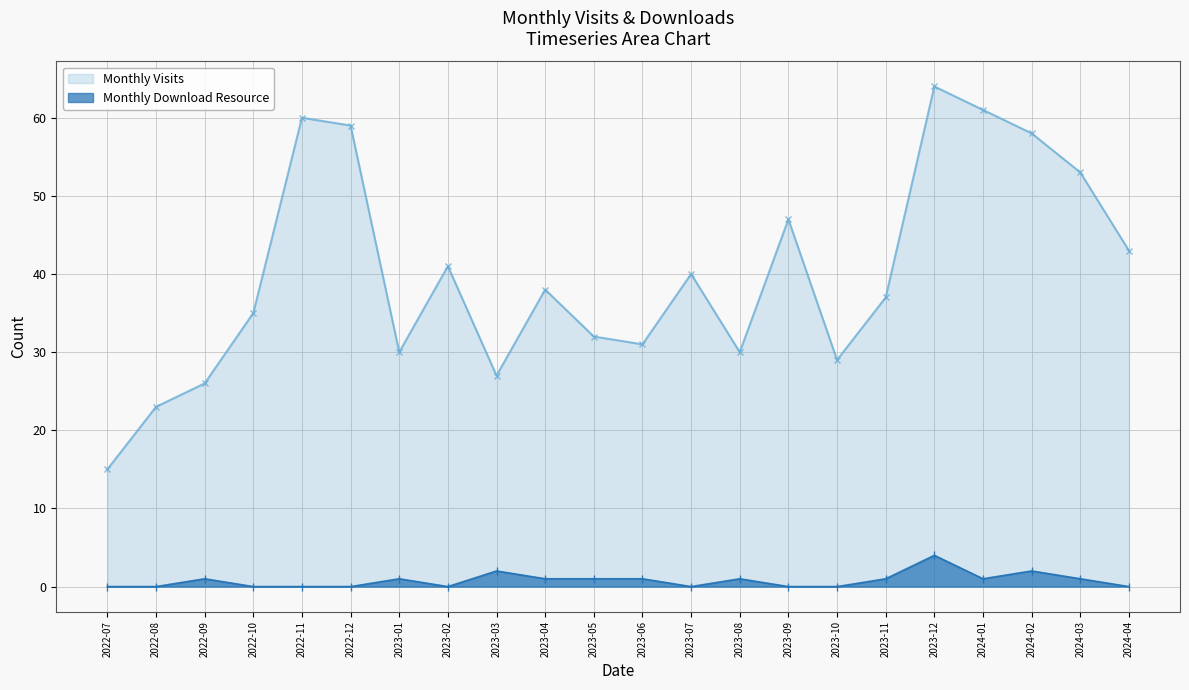

True or false: Monthly Visits and Monthly Download Resource intersect in this chart.

False